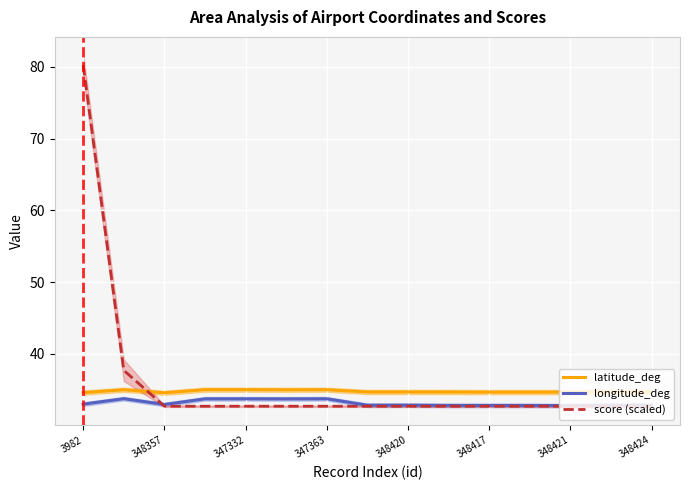

True or false: score (scaled) has more than 1 points higher than both neighbors.

False